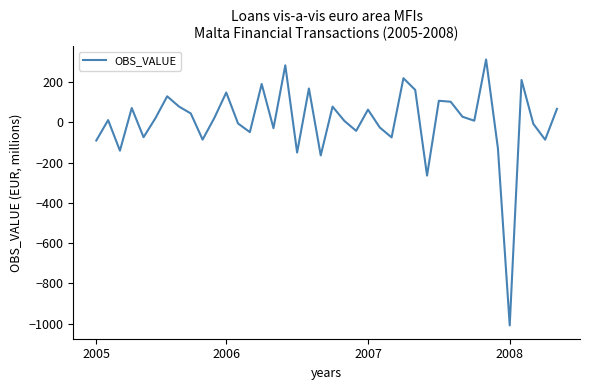

What is the difference between the maximum and minimum values?

1321.3